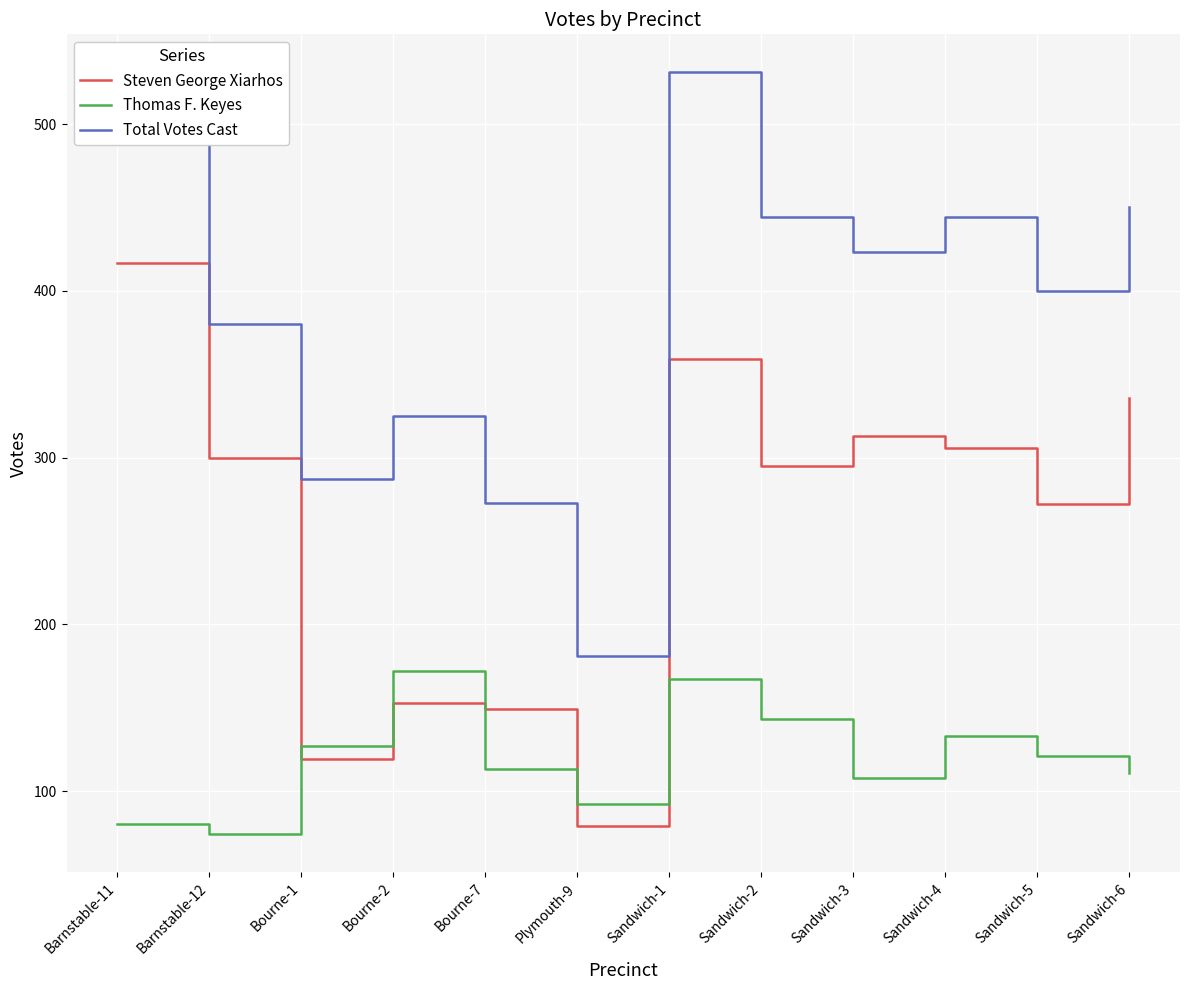

True or false: Thomas F. Keyes and Total Votes Cast intersect in this chart.

False